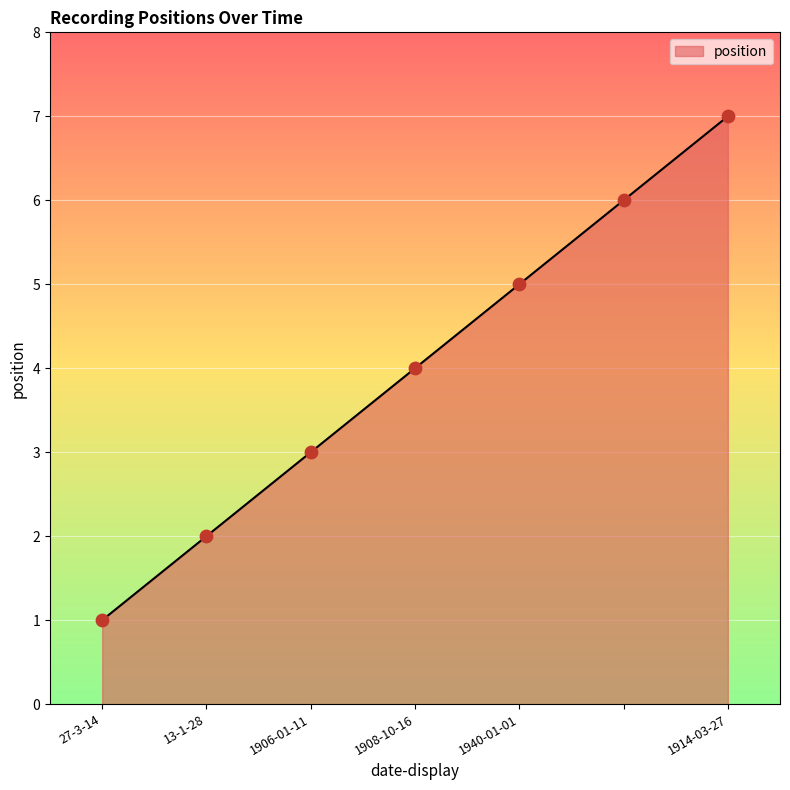

What is the difference between the maximum and minimum values?

6